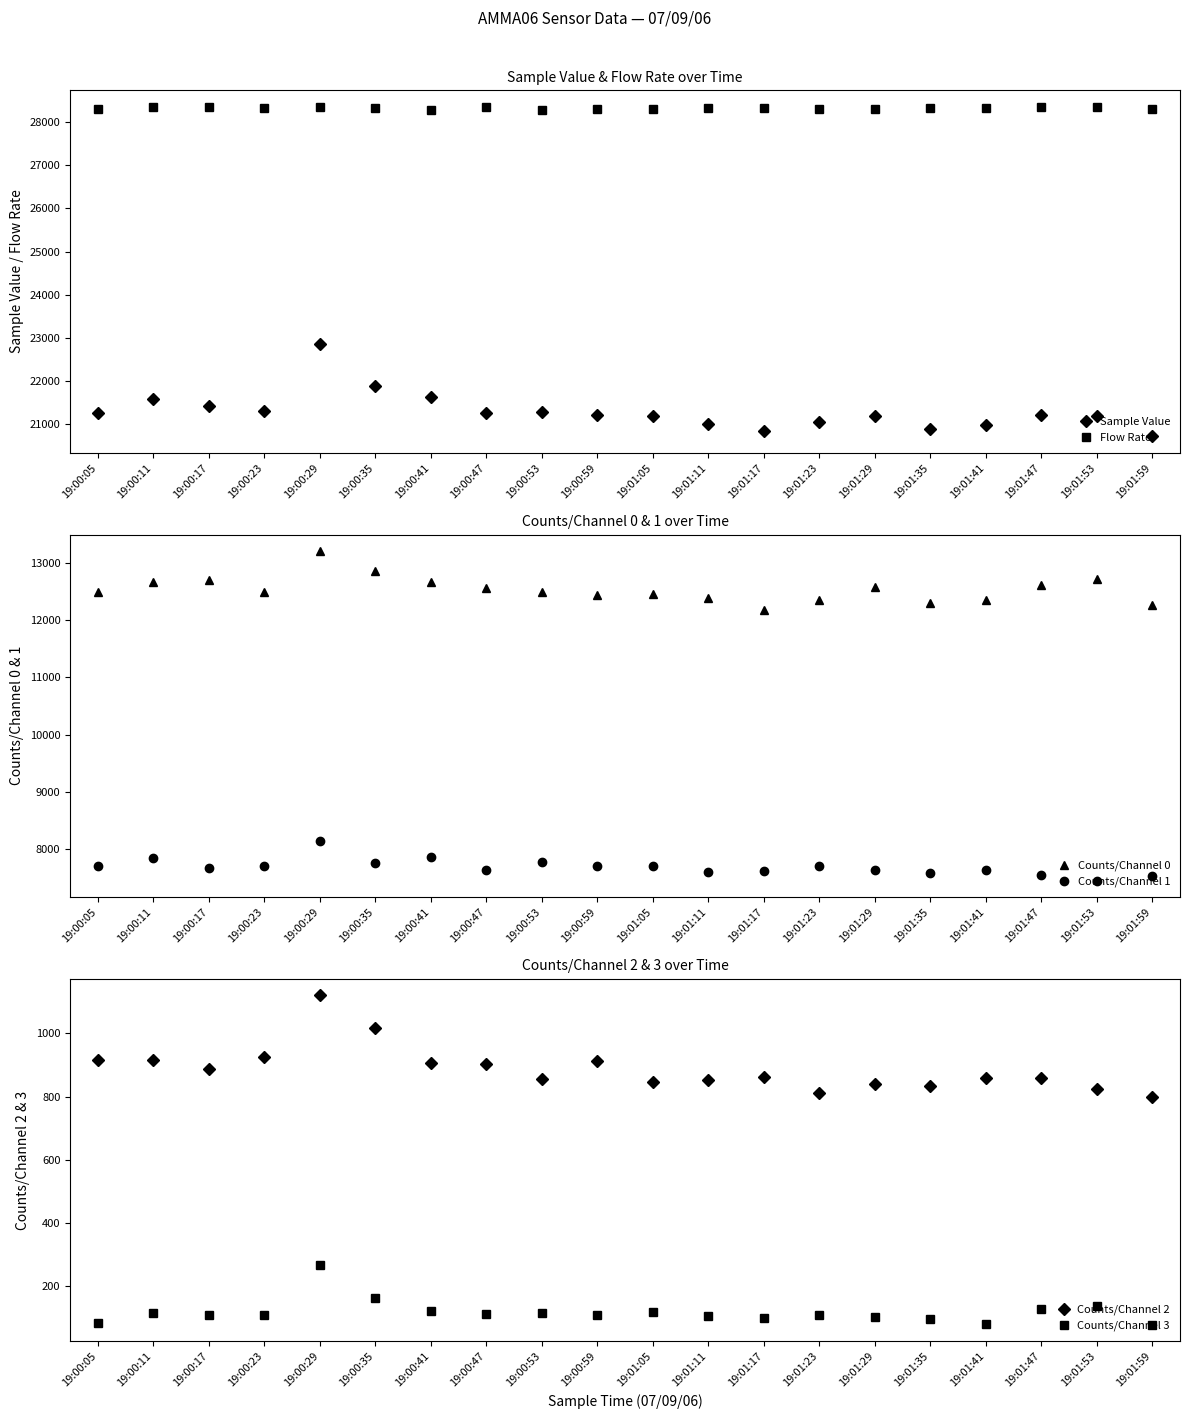

In Counts/Channel 1, how many points are lower than both neighbors (excluding endpoints)?

7